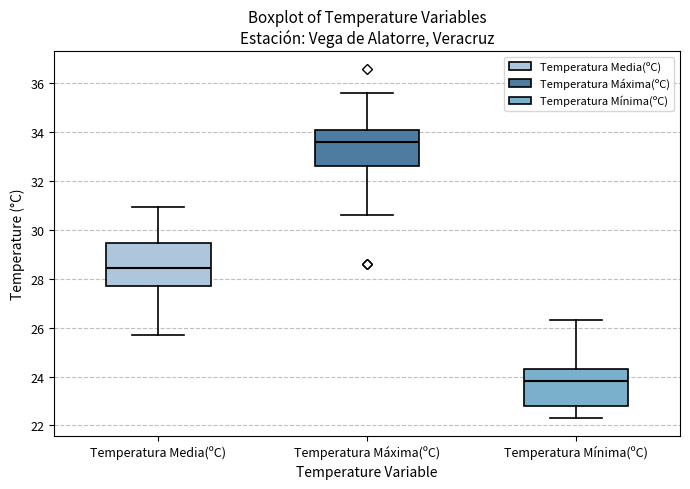

Reading left to right, transcribe this box plot: for each box, give where its median line is, the range the box spans, and where its two whiskers end, as read against the y-axis. The values are not printed on the chart, so give them approximately, as read against the axis.

Temperatura Media(ºC): median 28.4, box 27.8 to 29.4, whiskers 25.8 to 31.0
Temperatura Máxima(ºC): median 33.6, box 32.6 to 34.2, whiskers 30.6 to 35.6
Temperatura Mínima(ºC): median 23.8, box 22.8 to 24.4, whiskers 22.4 to 26.4